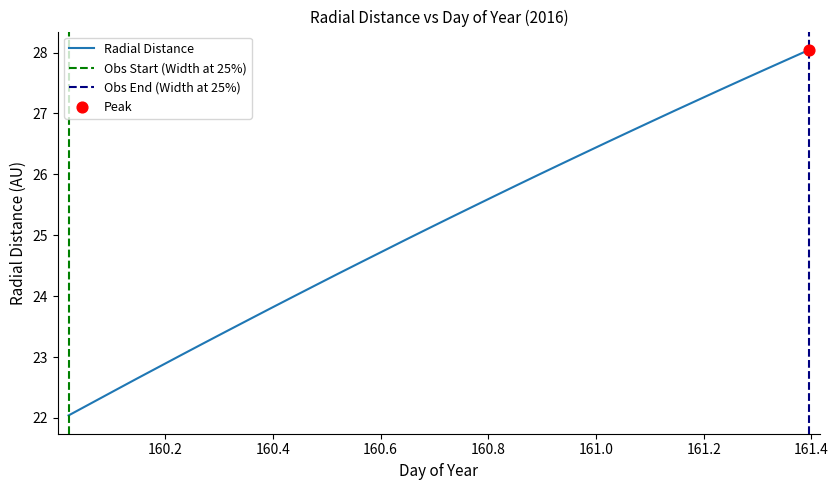

What is the change in value from 160.0208 to 160.7708?

+3.4